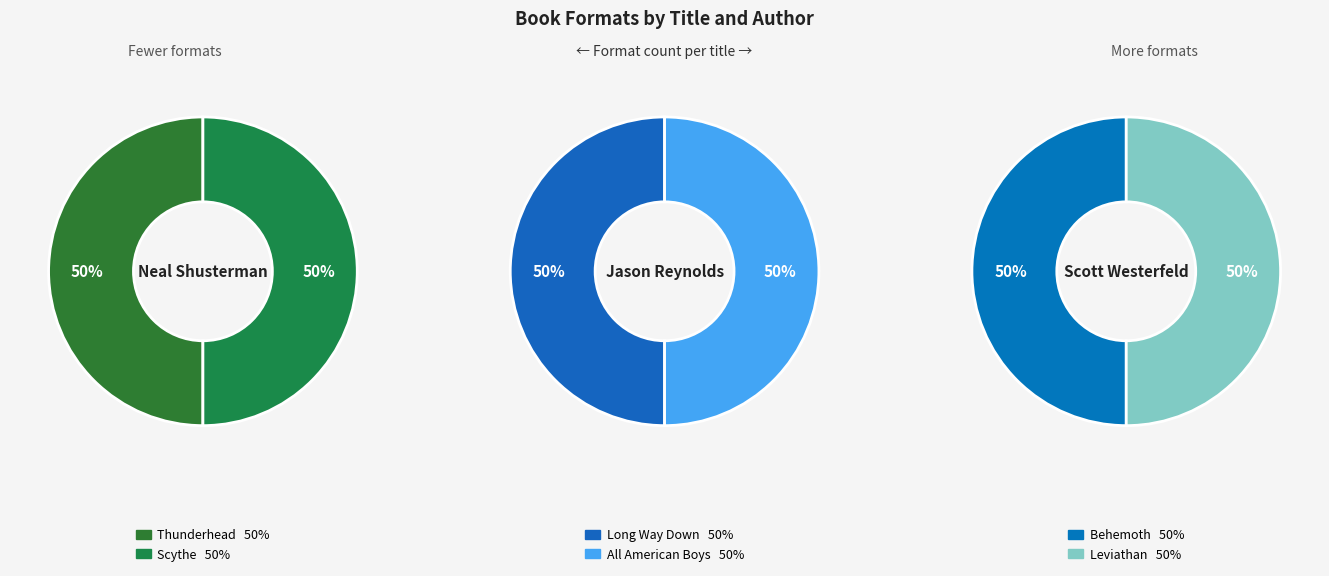

Which category has the smallest portion of the pie?

Thunderhead